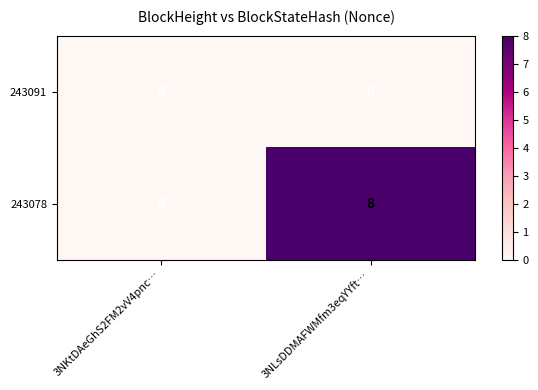

Reading right to left, list all the values displayed in this chart.

243091: 0	0
243078: 8	0